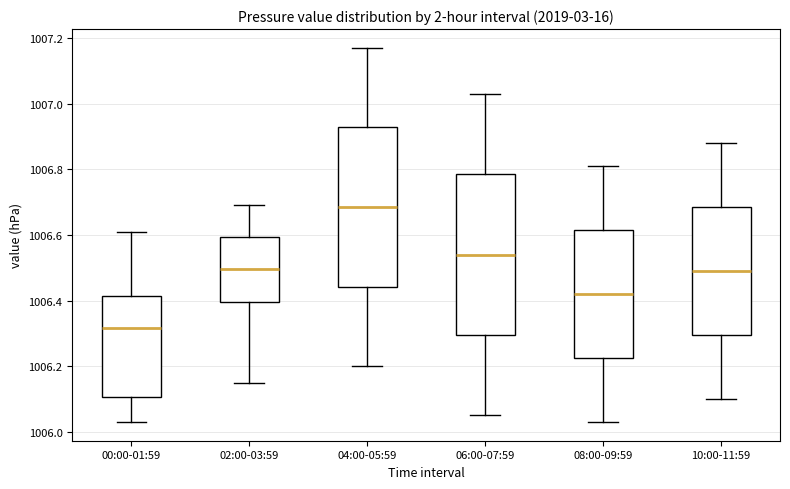

Reading left to right, transcribe this box plot: for each box, give where its median line is, the range the box spans, and where its two whiskers end, as read against the y-axis. The values are not printed on the chart, so give them approximately, as read against the axis.

00:00-01:59: median 1006.32, box 1006.10 to 1006.42, whiskers 1006.04 to 1006.62
02:00-03:59: median 1006.50, box 1006.40 to 1006.60, whiskers 1006.16 to 1006.70
04:00-05:59: median 1006.68, box 1006.44 to 1006.92, whiskers 1006.20 to 1007.18
06:00-07:59: median 1006.54, box 1006.30 to 1006.78, whiskers 1006.06 to 1007.04
08:00-09:59: median 1006.42, box 1006.22 to 1006.62, whiskers 1006.04 to 1006.82
10:00-11:59: median 1006.50, box 1006.30 to 1006.68, whiskers 1006.10 to 1006.88